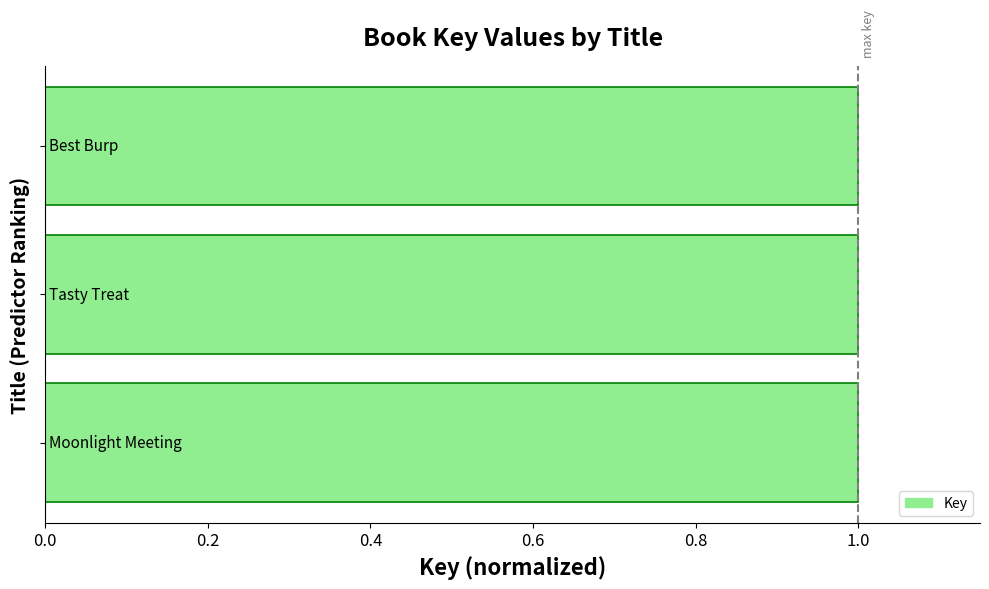

What is the average value?

1.0